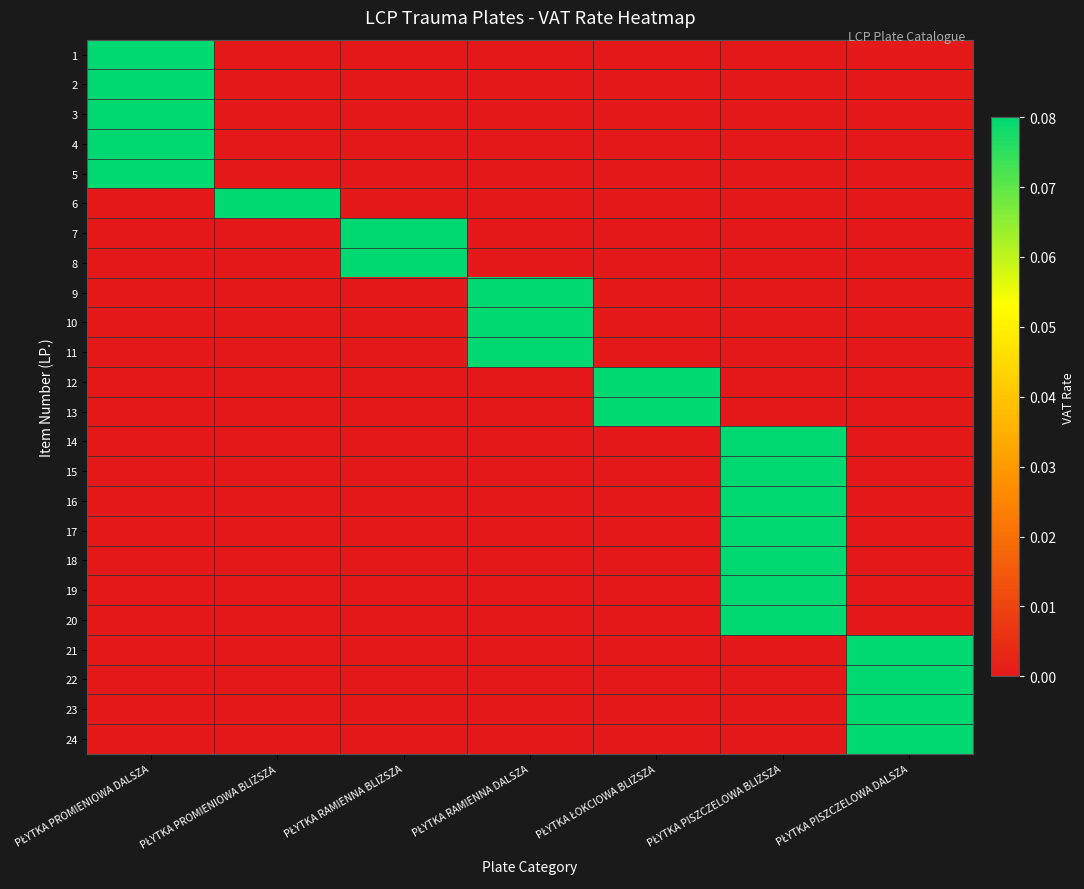

At PŁYTKA PISZCZELOWA DALSZA, list the series in order from smallest to largest.

1, 2, 3, 4, 5, 6, 7, 8, 9, 10, 11, 12, 13, 14, 15, 16, 17, 18, 19, 20, 21, 22, 23, 24